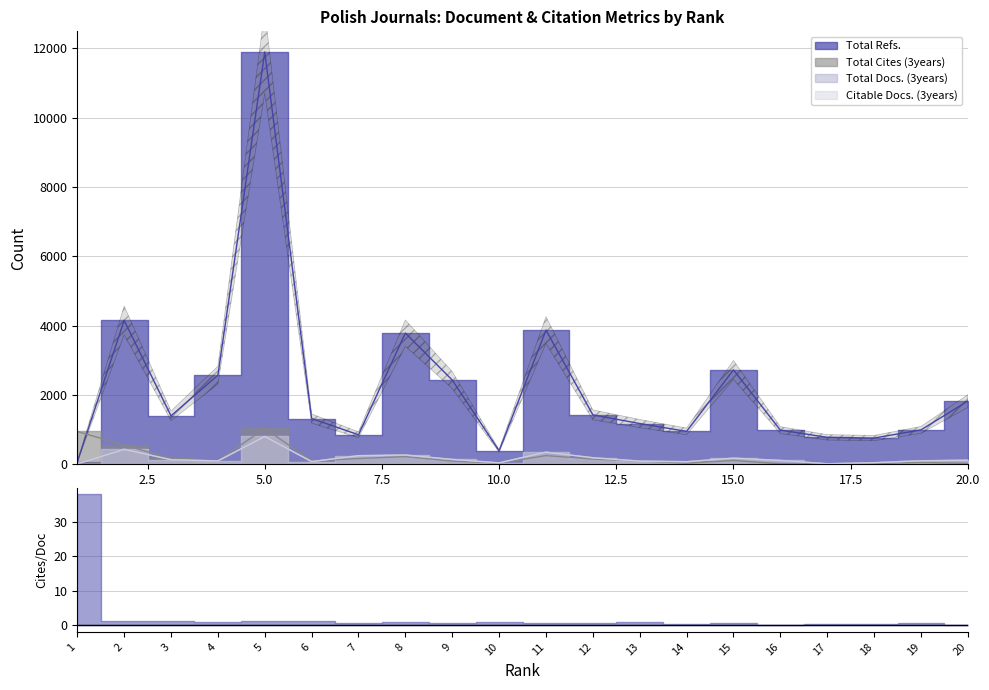

True or false: Total Refs. and Citable Docs. (3years) cross at least once.

False